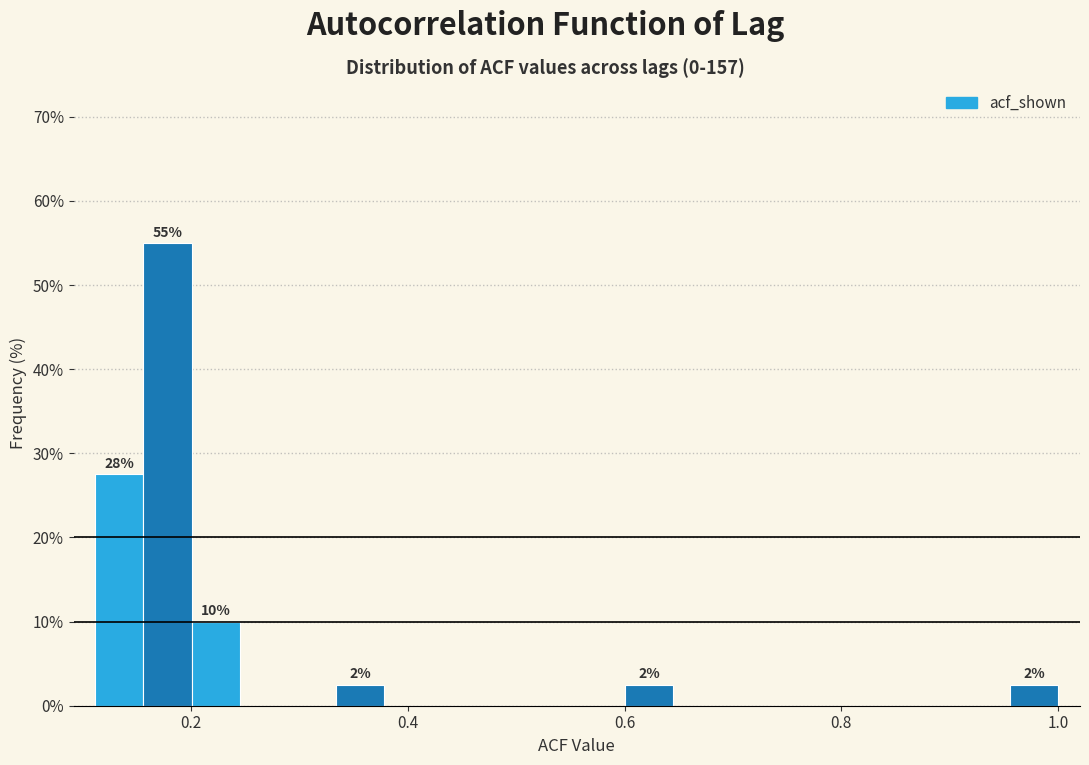

Around what value on the x-axis is the tallest bar? Give the approximate position of its centre, as read against the axis.

0.18